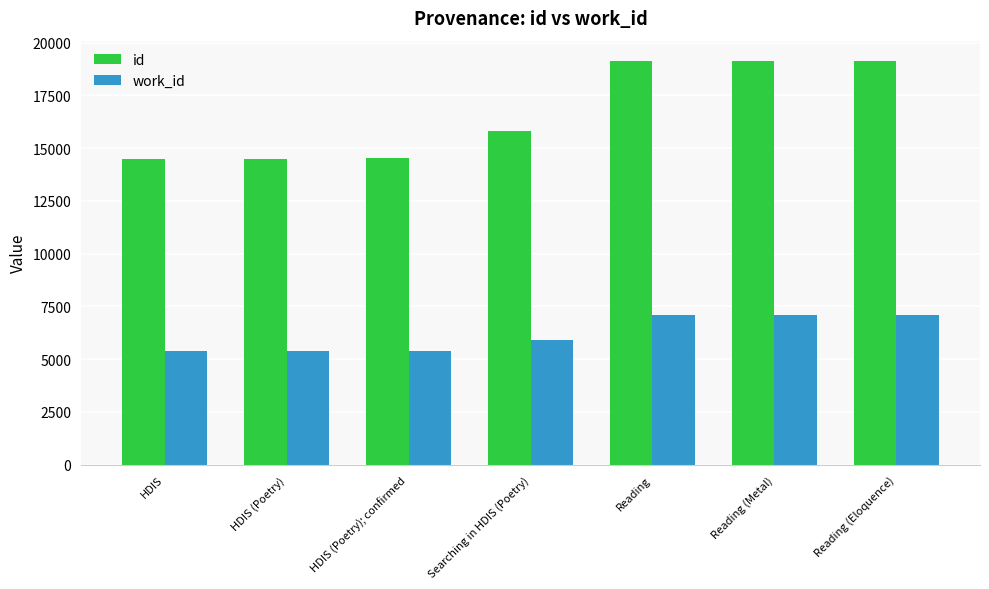

Does the chart contain stacked bars?

No